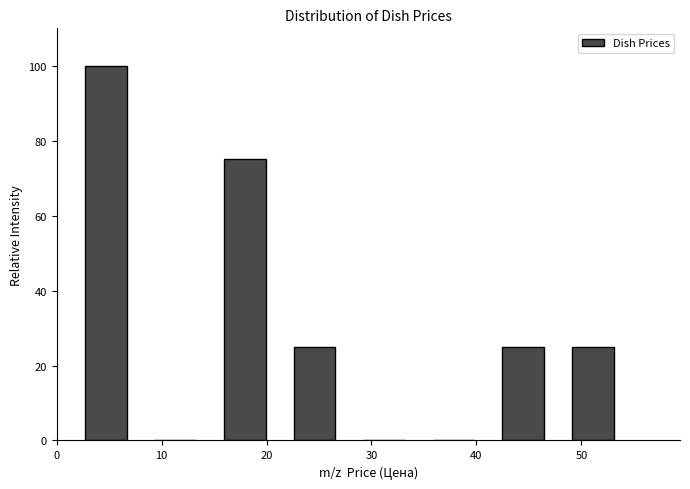

Reading left to right, transcribe this chart: for each bar, give the range it covers on the x-axis and its height. Neither the bar edges nor the heights are printed on the chart, so give them approximately, as read against the axes.

1 to 8: 100
8 to 15: 0
15 to 21: 76
21 to 28: 26
28 to 35: 0
35 to 41: 0
41 to 48: 26
48 to 54: 26